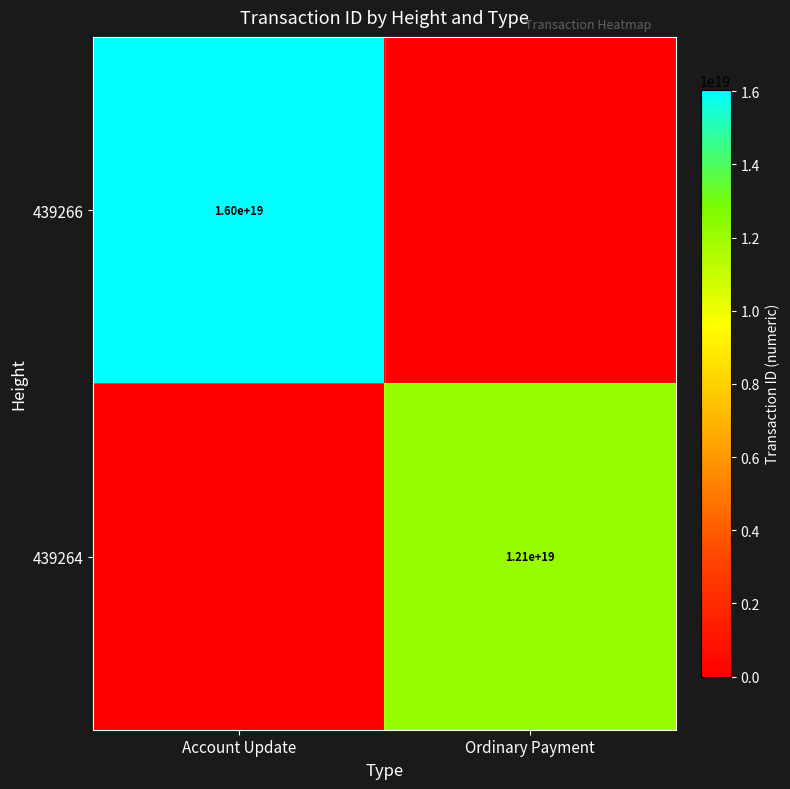

What is the difference between the highest and lowest values at Account Update?

16032569799481100288